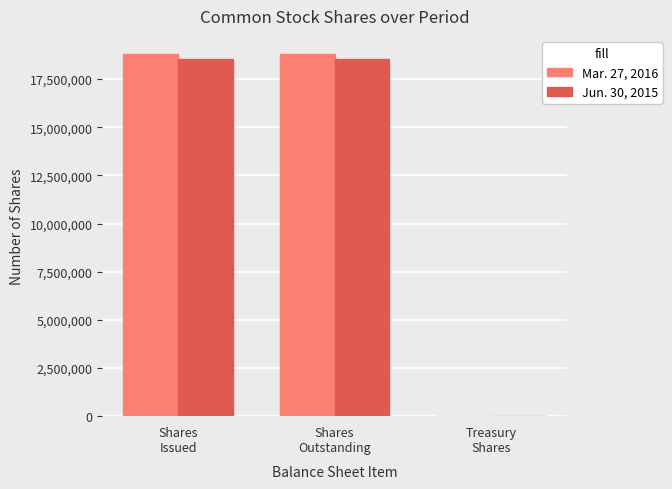

What is the difference between the Jun. 30, 2015 values at Treasury
Shares and Shares
Issued?

18530121